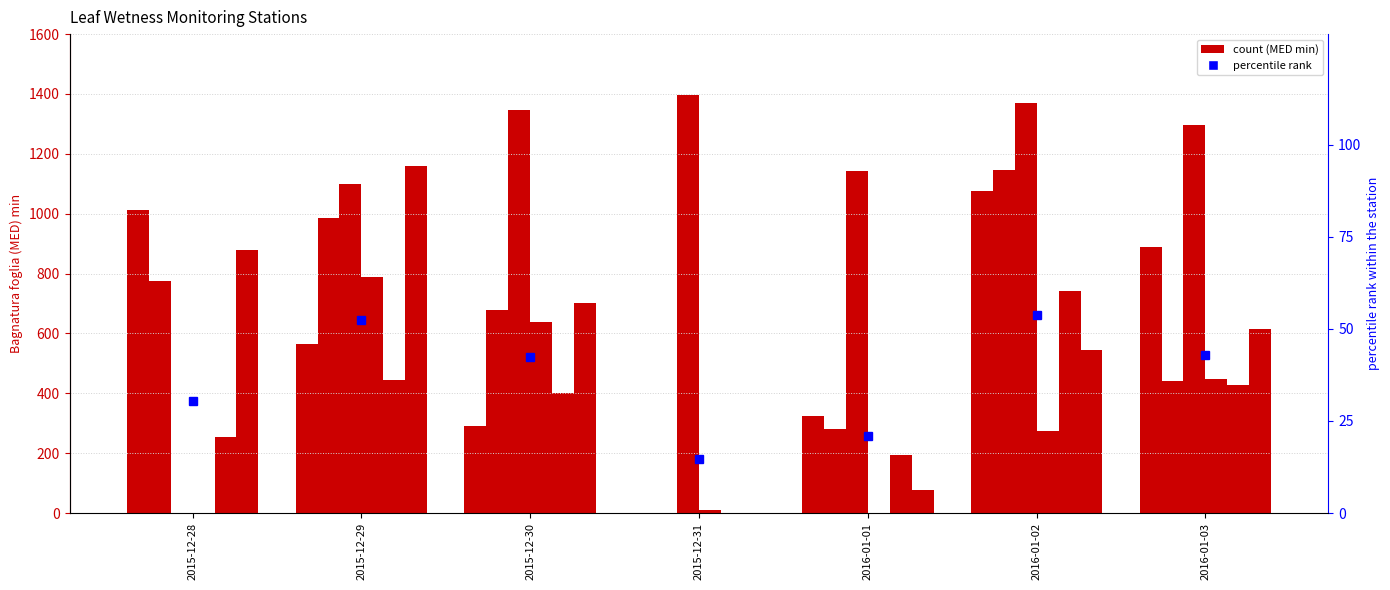

Reading left to right, extract all data points from this chart.

Acerra: 2015-12-28=1013.5	2015-12-29=564.7	2015-12-30=290.7	2015-12-31=0.0	2016-01-01=323.1	2016-01-02=1075.9	2016-01-03=887.4
Airola: 2015-12-28=774.8	2015-12-29=986.5	2015-12-30=678.7	2015-12-31=0.0	2016-01-01=281.8	2016-01-02=1147.4	2016-01-03=441.1
Greci: 2015-12-28=0.0	2015-12-29=1100.0	2015-12-30=1348.0	2015-12-31=1397.0	2016-01-01=1144.0	2016-01-02=1370.0	2016-01-03=1296.0
Montemarano: 2015-12-28=0.0	2015-12-29=786.9	2015-12-30=638.1	2015-12-31=11.2	2016-01-01=1.0	2016-01-02=275.7	2016-01-03=446.9
Presenzano: 2015-12-28=253.0	2015-12-29=443.0	2015-12-30=402.0	2015-12-31=0.0	2016-01-01=193.0	2016-01-02=742.0	2016-01-03=428.0
Santa Paolina: 2015-12-28=878.0	2015-12-29=1159.0	2015-12-30=701.0	2015-12-31=0.0	2016-01-01=76.0	2016-01-02=546.0	2016-01-03=616.0